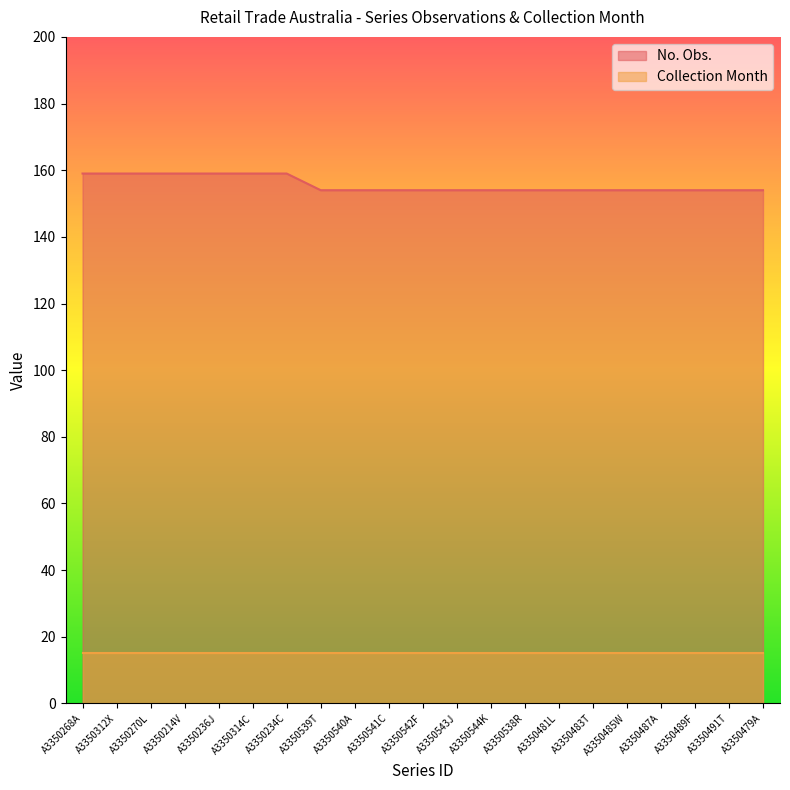

Which label corresponds to the largest value in the chart?

A3350268A